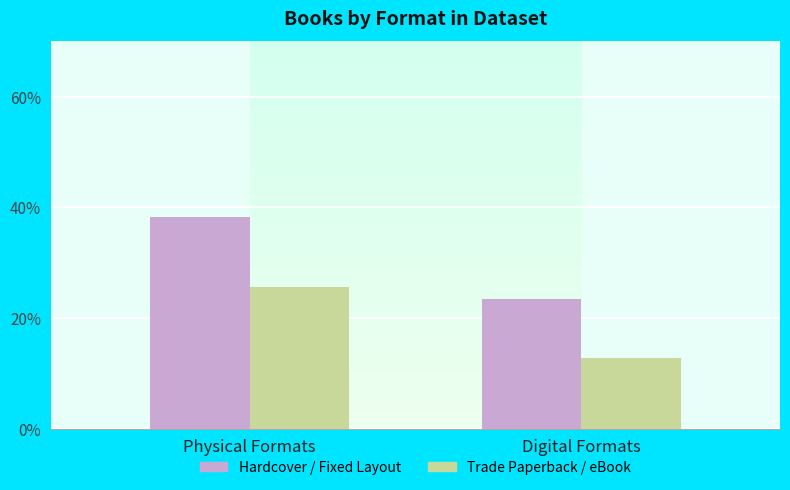

Which label corresponds to the largest value in the chart?

Physical Formats